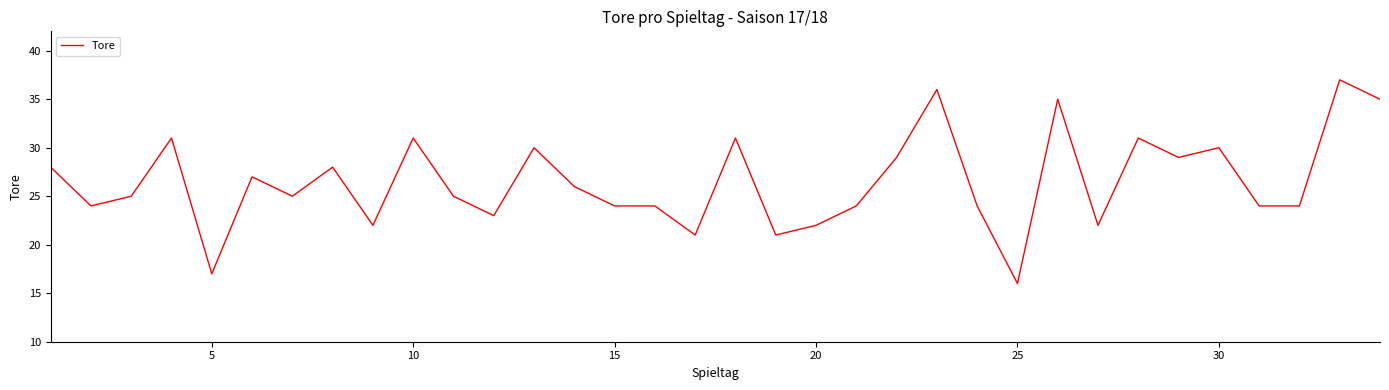

What is the difference between the maximum and minimum values?

21